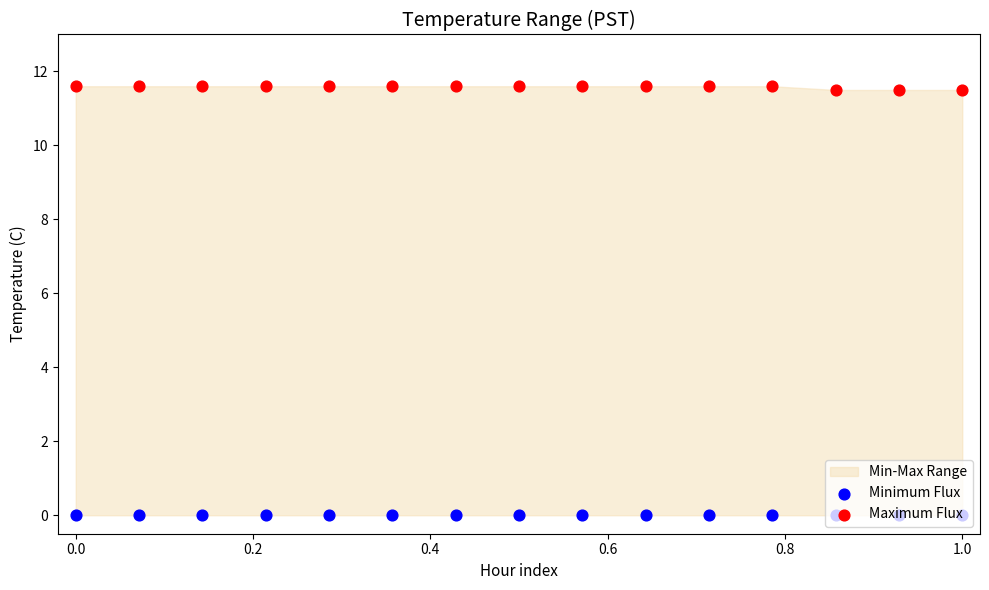

What is the total value across all series at 0.2?

11.6